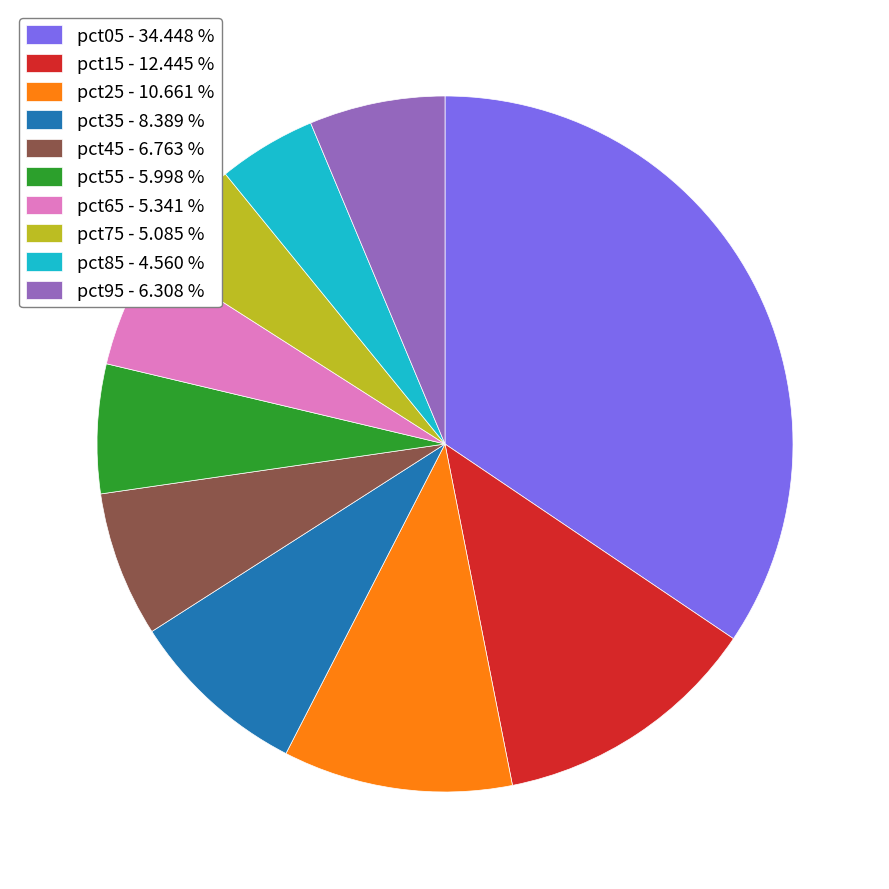

Combined, do pct65 - 5.341 % and pct55 - 5.998 % account for over 50%?

No